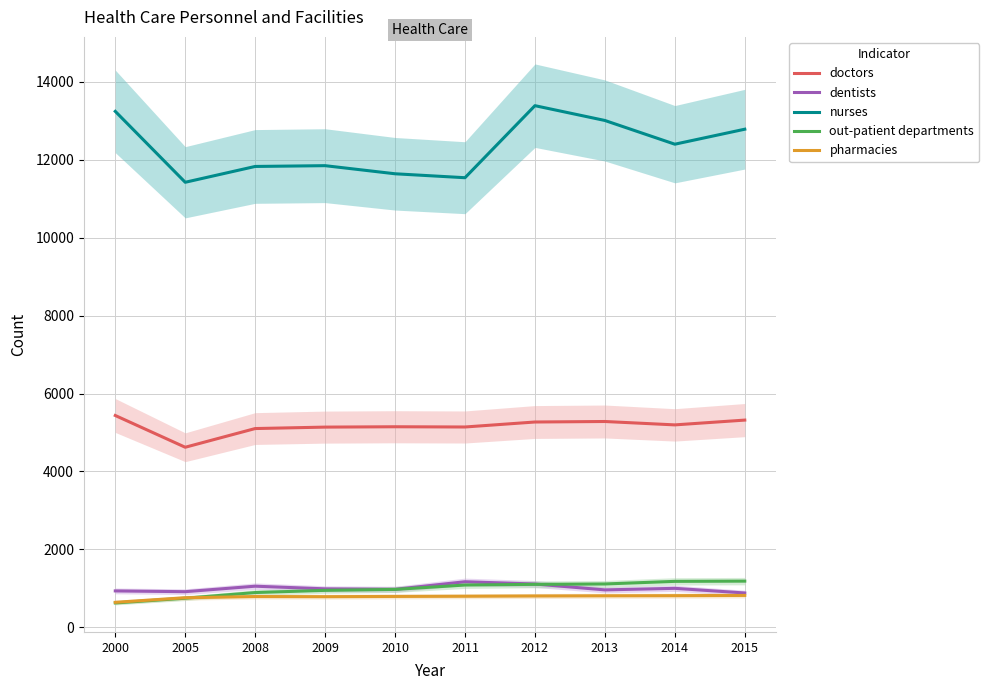

What is the difference between the maximum and second lowest values in the dentists series?

255